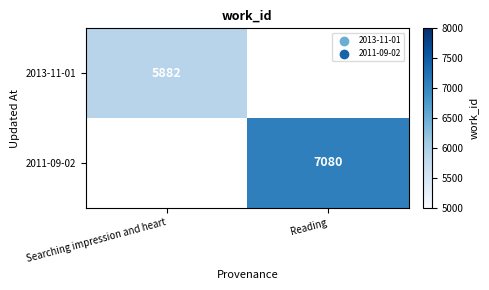

At how many categories does at least one series exceed 6036?

1